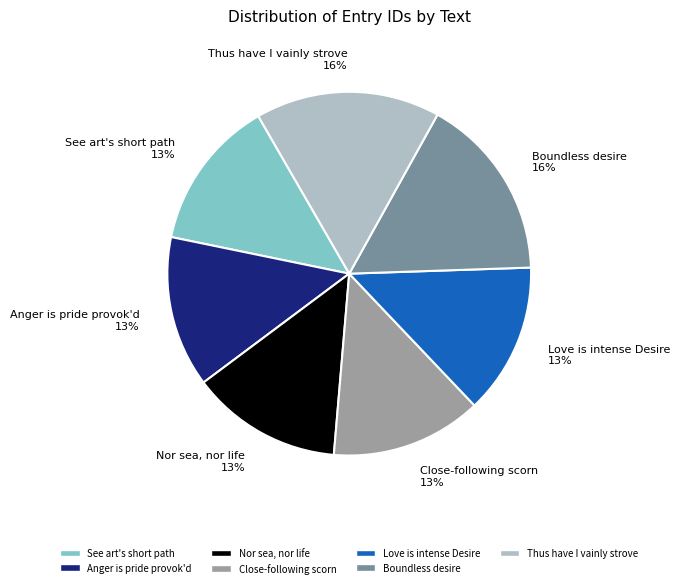

What is the ratio of the value at Boundless desire to the value at See art's short path?

1.2